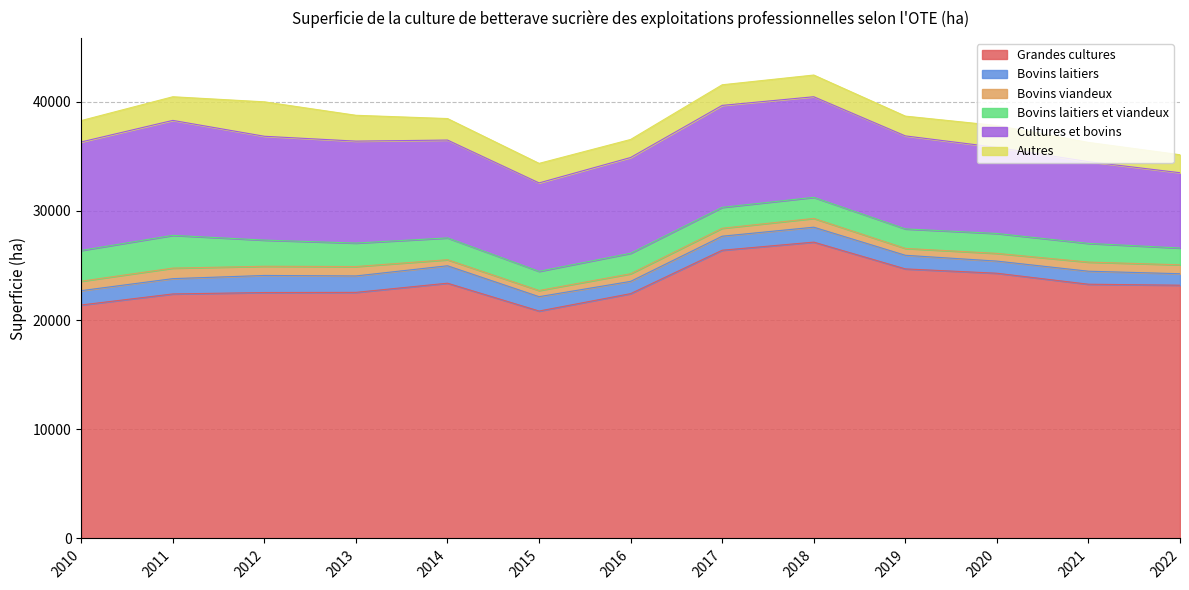

Between 2010 and 2021, which series saw the biggest shift?

Cultures et bovins